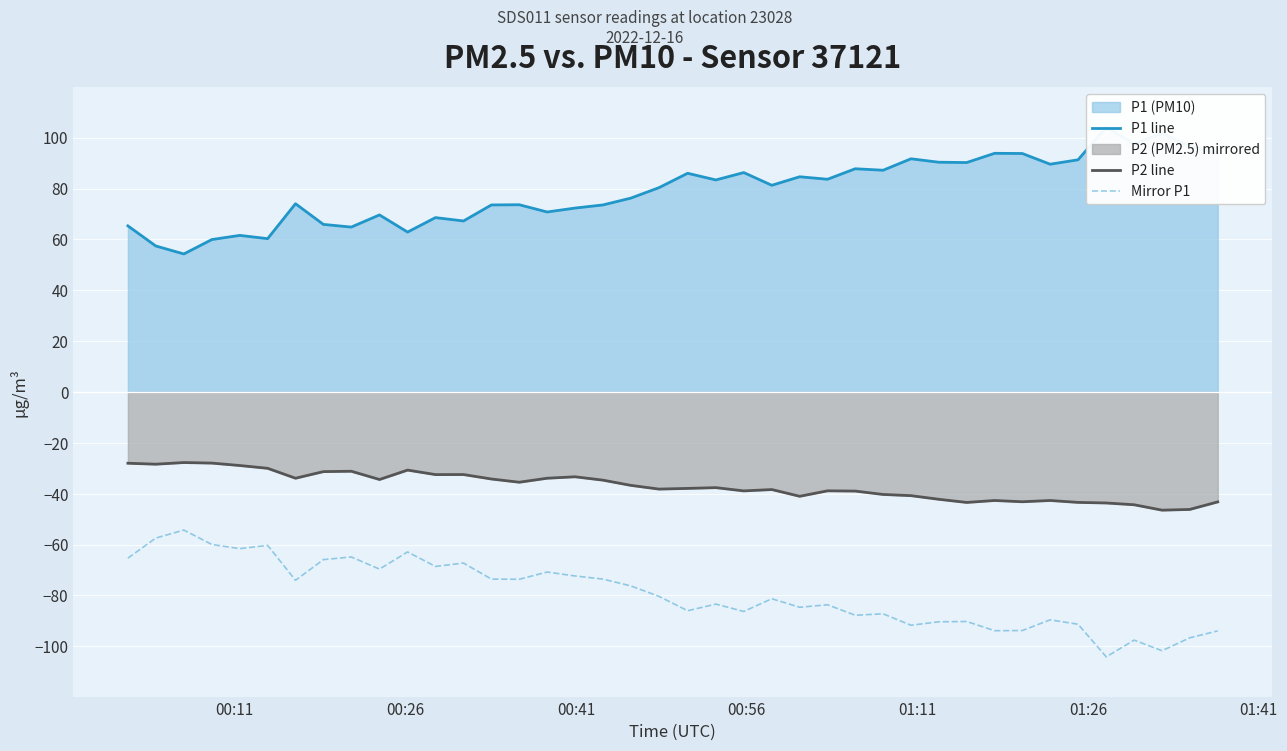

What is the minimum value for Mirror P1?

-104.1